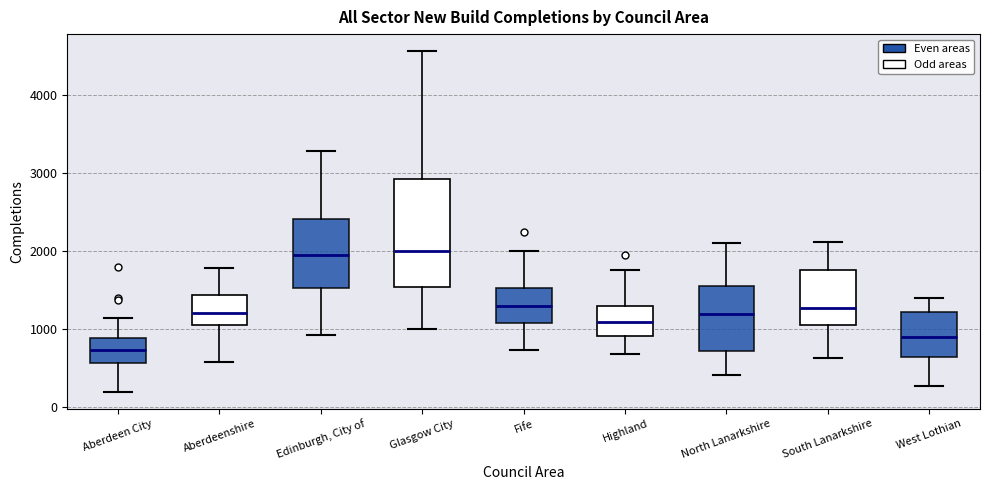

Reading left to right, read every box against the y-axis: the position of its median line, the range the box covers, and the ends of its whiskers. The values are not printed on the chart, so give them approximately, as read against the axis.

Aberdeen City: median 700, box 600 to 900, whiskers 200 to 1100
Aberdeenshire: median 1200, box 1000 to 1400, whiskers 600 to 1800
Edinburgh, City of: median 1900, box 1500 to 2400, whiskers 900 to 3300
Glasgow City: median 2000, box 1500 to 2900, whiskers 1000 to 4600
Fife: median 1300, box 1100 to 1500, whiskers 700 to 2000
Highland: median 1100, box 900 to 1300, whiskers 700 to 1800
North Lanarkshire: median 1200, box 700 to 1600, whiskers 400 to 2100
South Lanarkshire: median 1300, box 1100 to 1800, whiskers 600 to 2100
West Lothian: median 900, box 600 to 1200, whiskers 300 to 1400